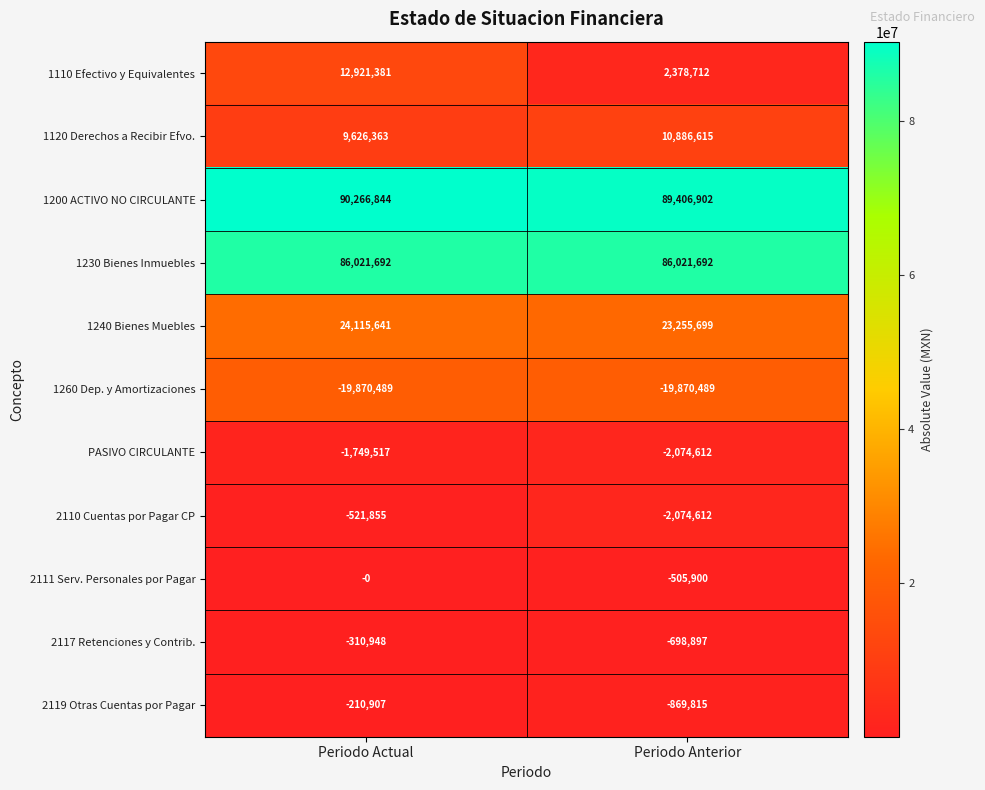

What is the sum of the 1230 Bienes Inmuebles values at Periodo Anterior and Periodo Actual?

172043384